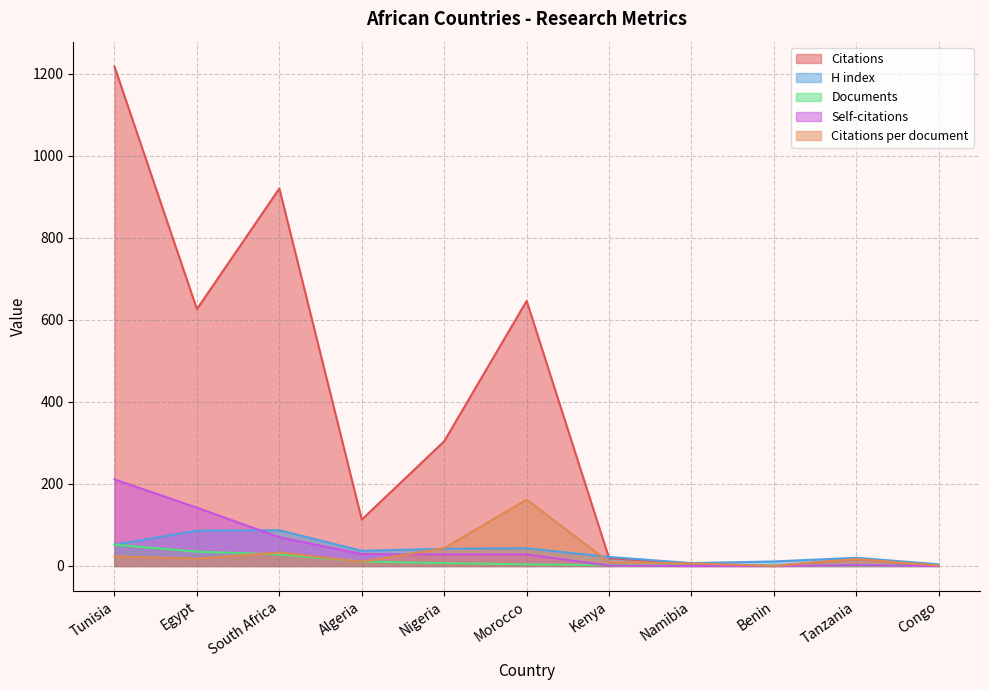

What is the maximum value shown in the chart?

1217.0